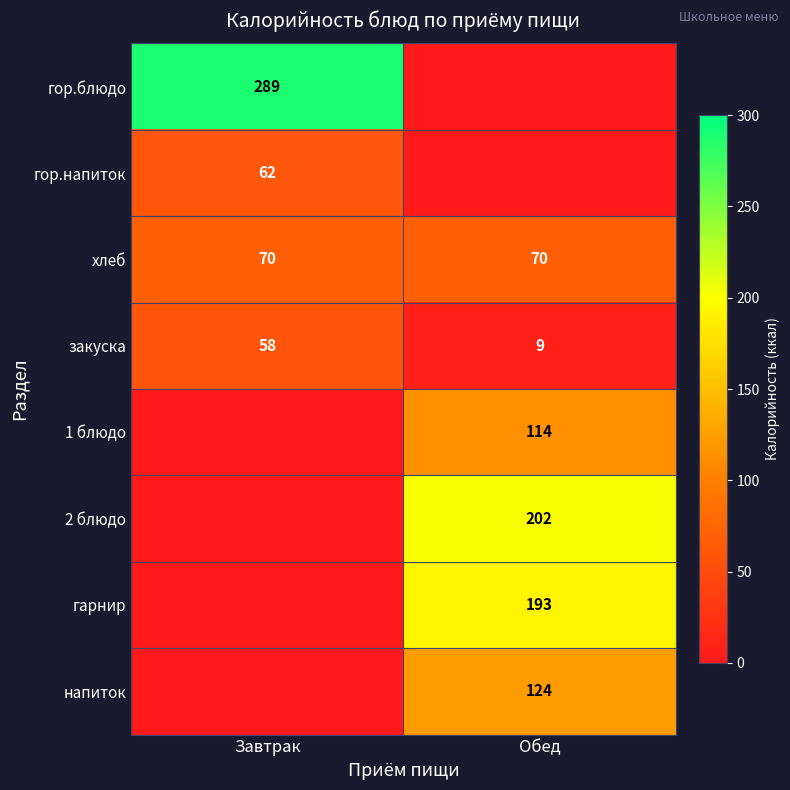

Which category has the highest value in the закуска series?

Завтрак